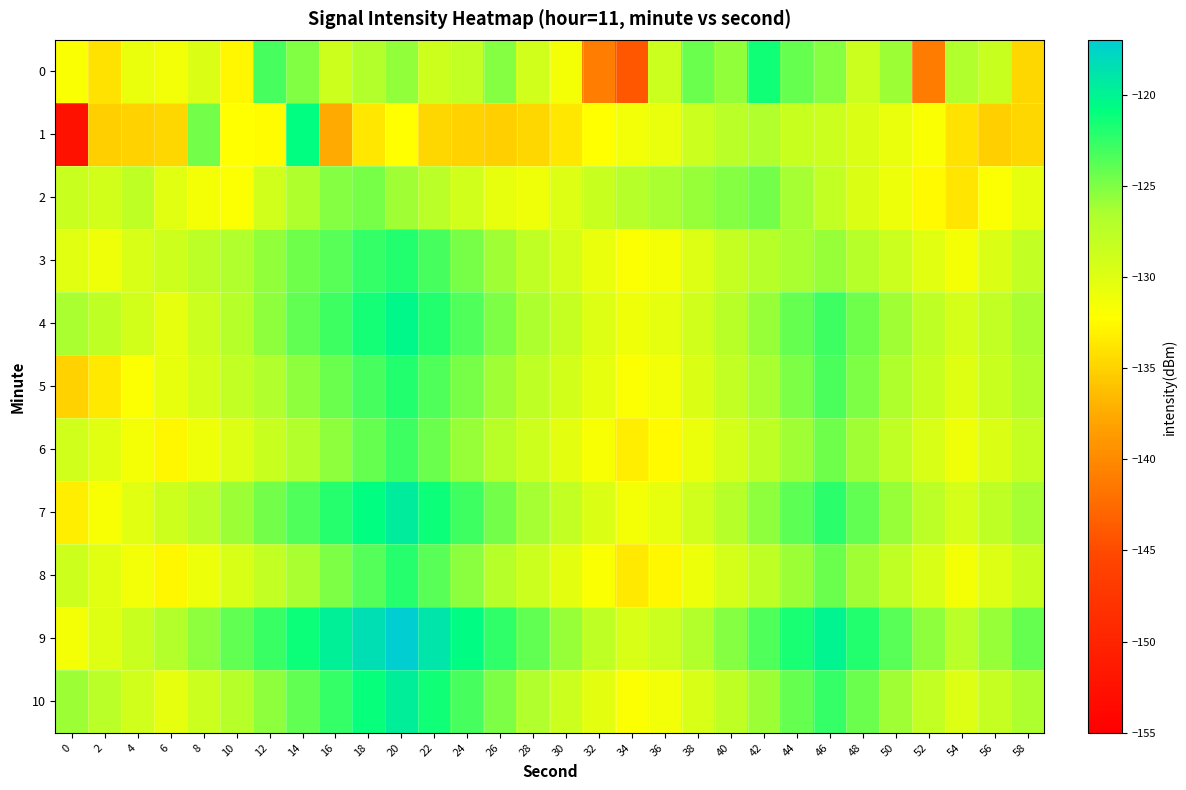

Which series has the widest spread of values?

1